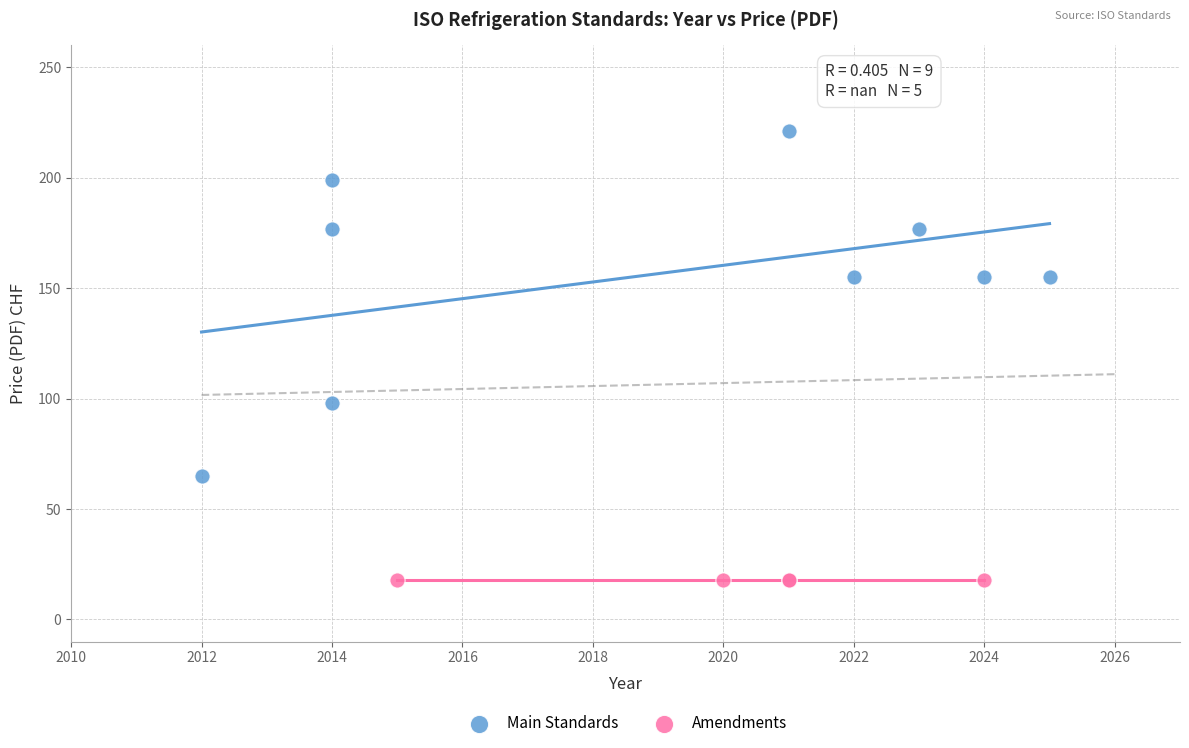

Which series contains the lowest Y value?

Amendments